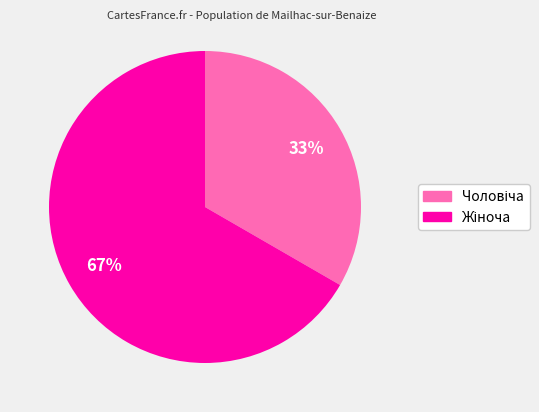

How many slices are in this pie chart?

2